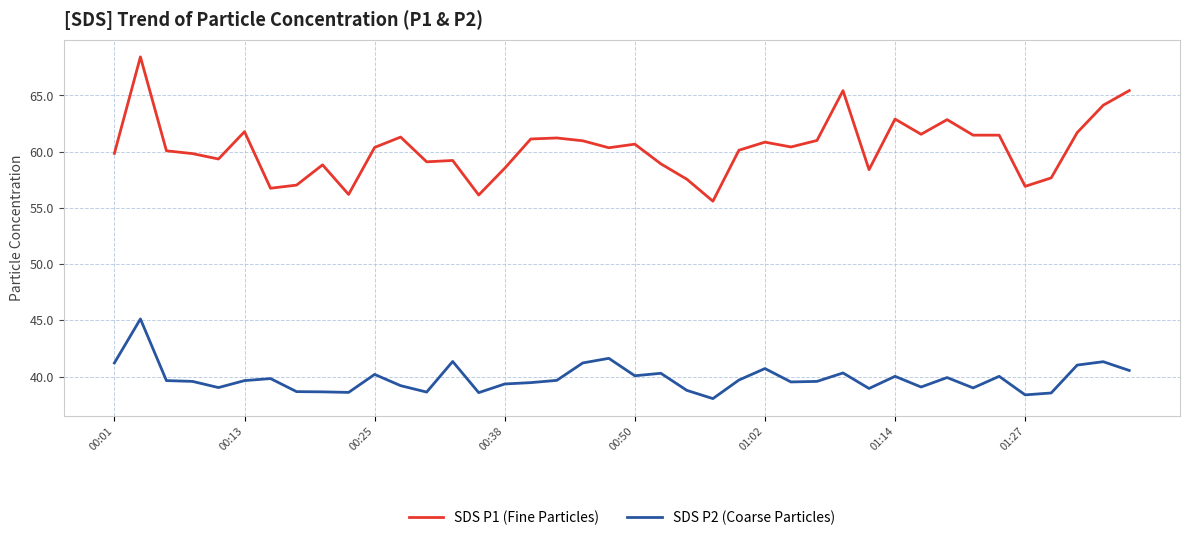

Which series has the largest total across all categories?

SDS P1 (Fine Particles)